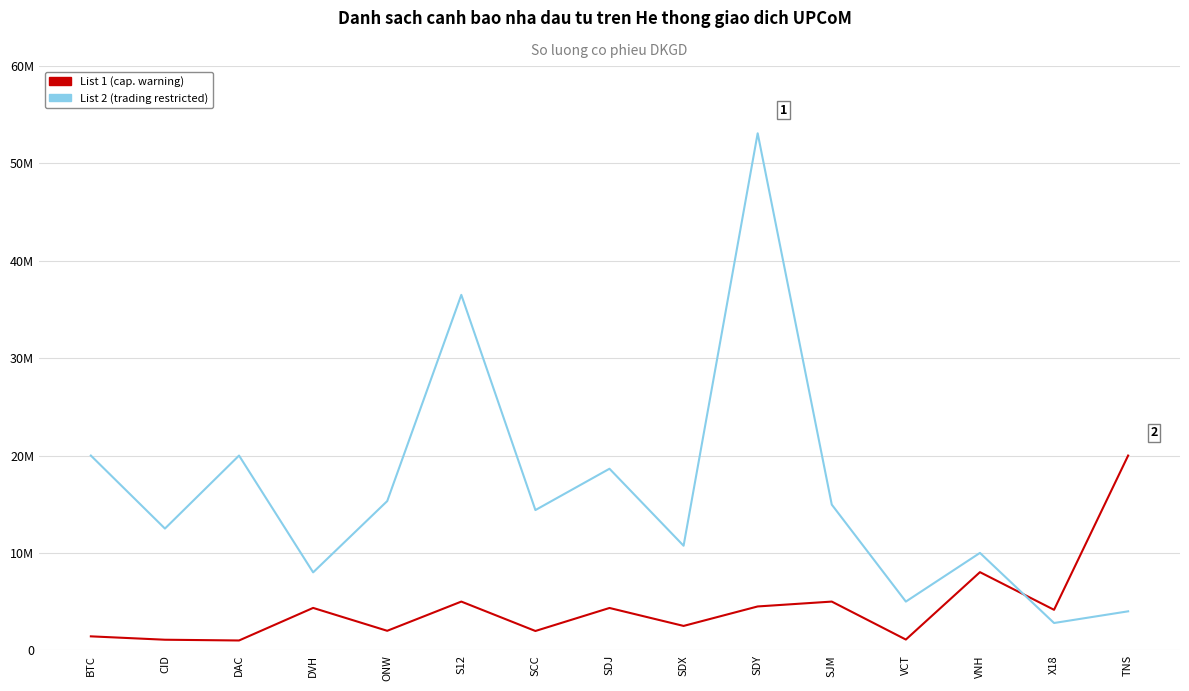

Between which two adjacent categories do List 2 (trading restricted) and List 1 (cap. warning) first intersect?

VNH and X18